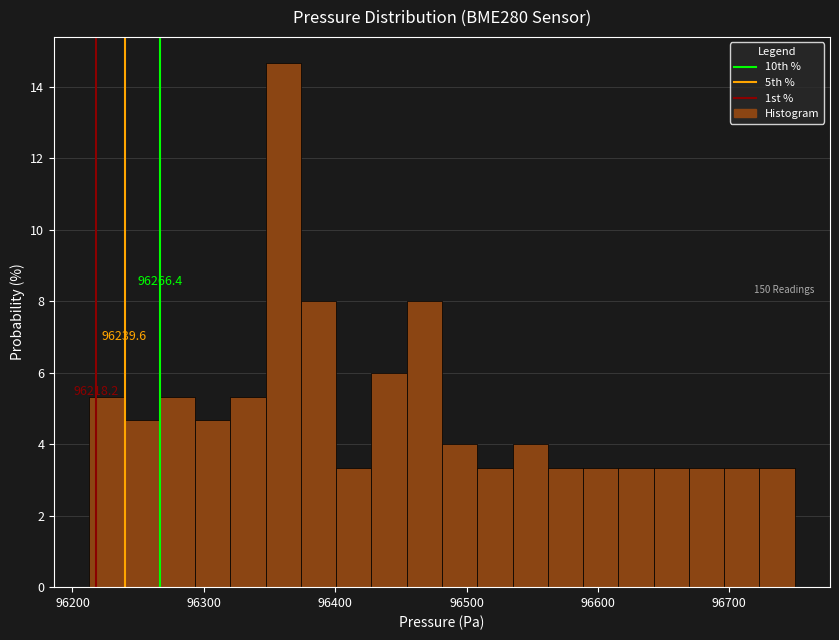

Read against the x-axis, roughly where is the centre of the tallest bar?

96360